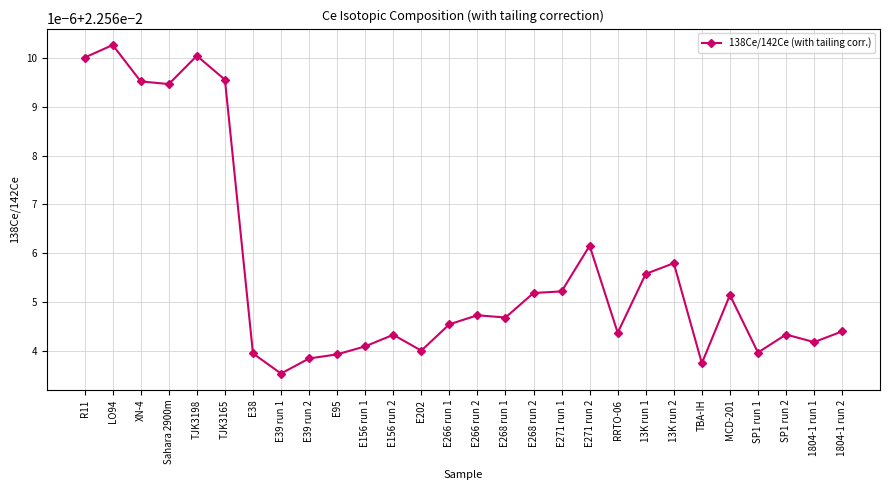

Is it true that the value at TBA-IH is 0.0?

False